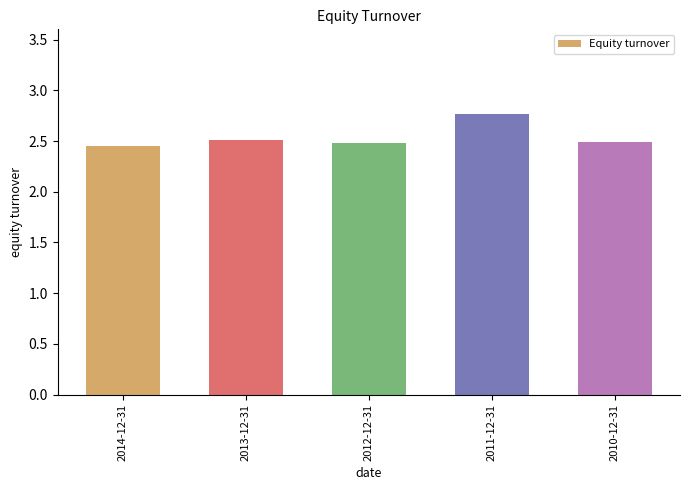

What is the label of the 5th bar from the right?

2014-12-31